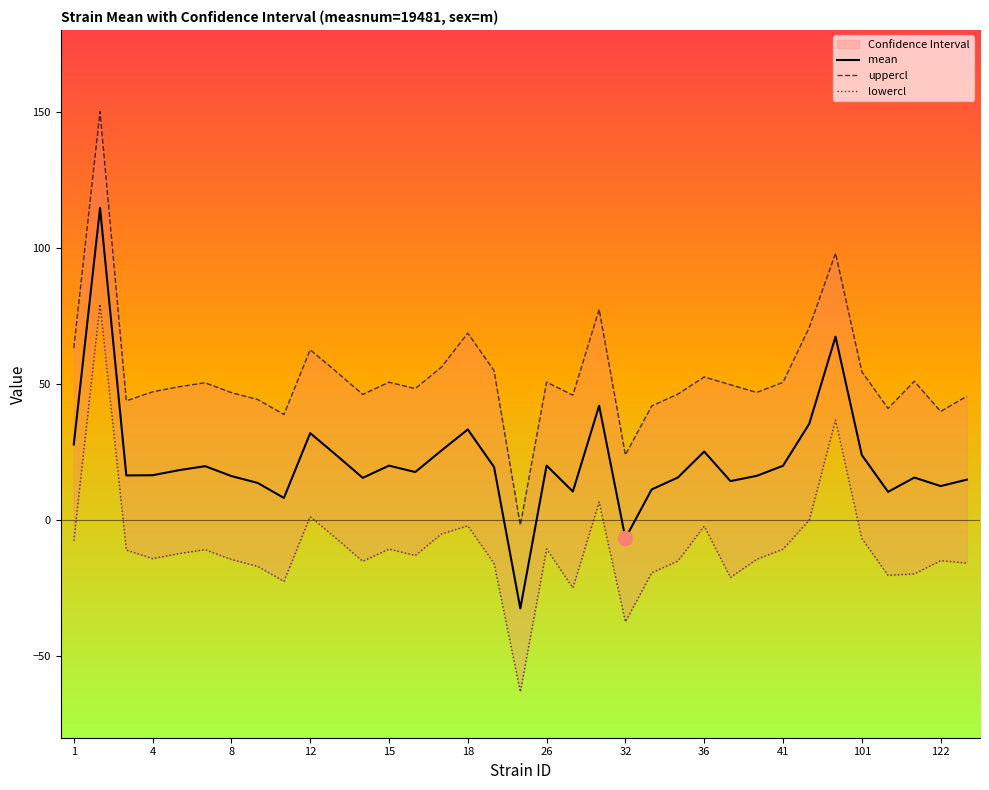

Reading left to right, what are all the values shown in this chart?

mean: 27.7	114.6	16.4	16.4	18.3	19.8	16.1	13.6	8.1	31.9	23.8	15.5	19.9	17.6	25.5	33.2	19.4	-32.5	20.0	10.4	42.0	-6.8	11.2	15.6	25.1	14.3	16.2	19.9	35.3	67.3	23.9	10.3	15.6	12.4	14.8
uppercl: 63.1	150.0	43.8	47.1	48.9	50.4	46.8	44.2	38.7	62.5	54.4	46.1	50.6	48.2	56.2	68.6	54.8	-1.9	50.6	45.8	77.4	23.9	41.8	46.2	52.5	49.7	46.8	50.5	70.7	98.0	54.5	41.0	51.0	39.9	45.4
lowercl: -7.7	79.2	-11.1	-14.2	-12.4	-10.9	-14.5	-17.0	-22.6	1.2	-6.9	-15.2	-10.7	-13.0	-5.1	-2.2	-16.0	-63.2	-10.7	-24.9	6.6	-37.4	-19.4	-15.0	-2.3	-21.1	-14.5	-10.7	-0.1	36.7	-6.8	-20.3	-19.8	-15.0	-15.8